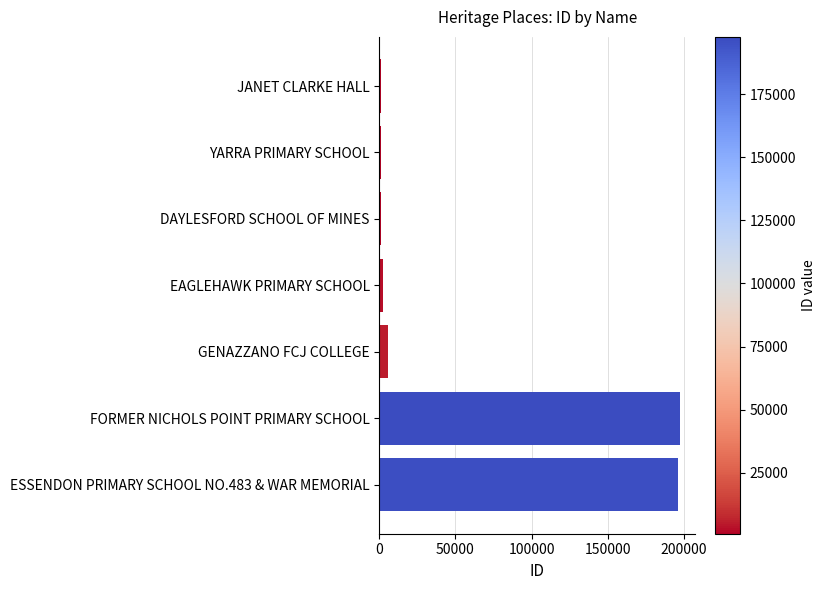

What is the greatest value displayed?

197636